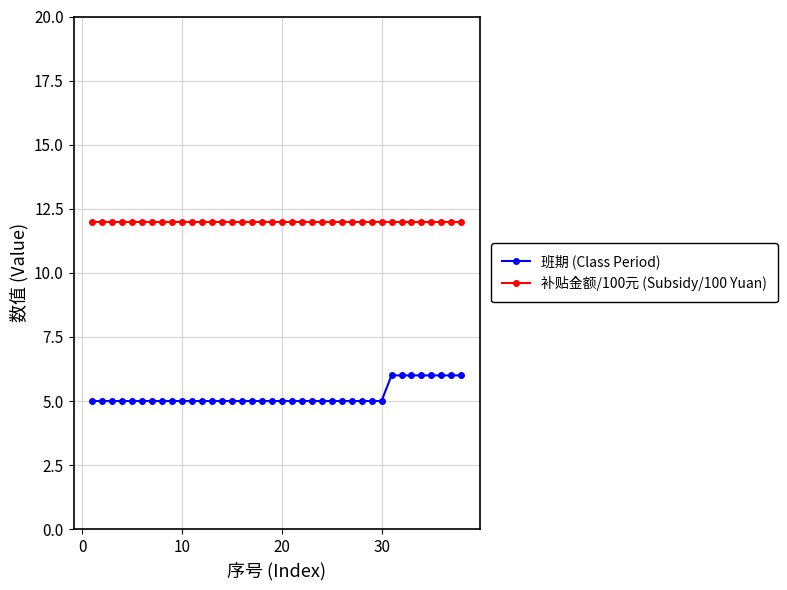

True or false: 班期 (Class Period) and 补贴金额/100元 (Subsidy/100 Yuan) intersect in this chart.

False